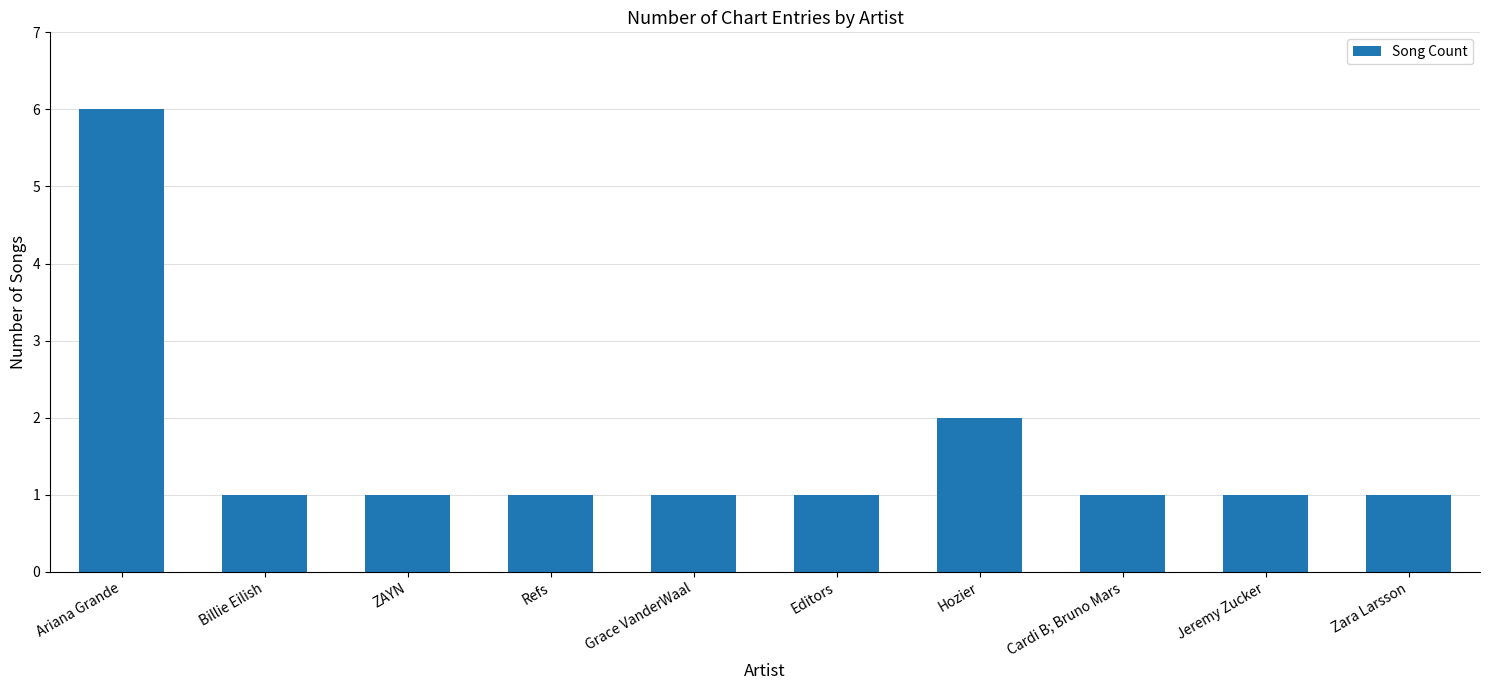

Reading left to right, transcribe all the data shown in this chart.

Ariana Grande=6	Billie Eilish=1	ZAYN=1	Refs=1	Grace VanderWaal=1	Editors=1	Hozier=2	Cardi B; Bruno Mars=1	Jeremy Zucker=1	Zara Larsson=1